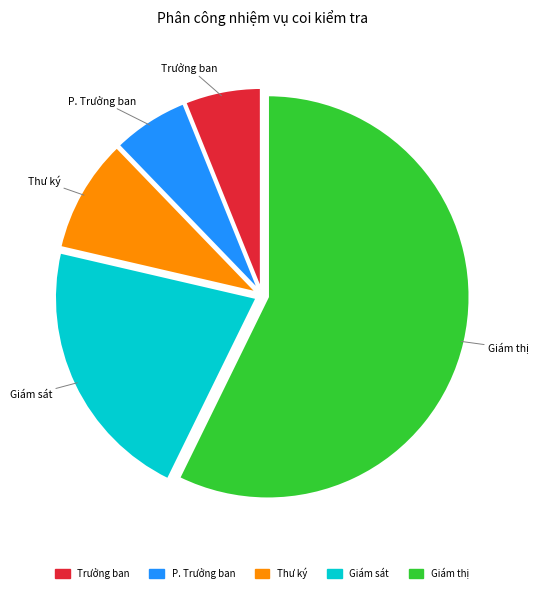

Is there a majority slice in this chart?

Yes